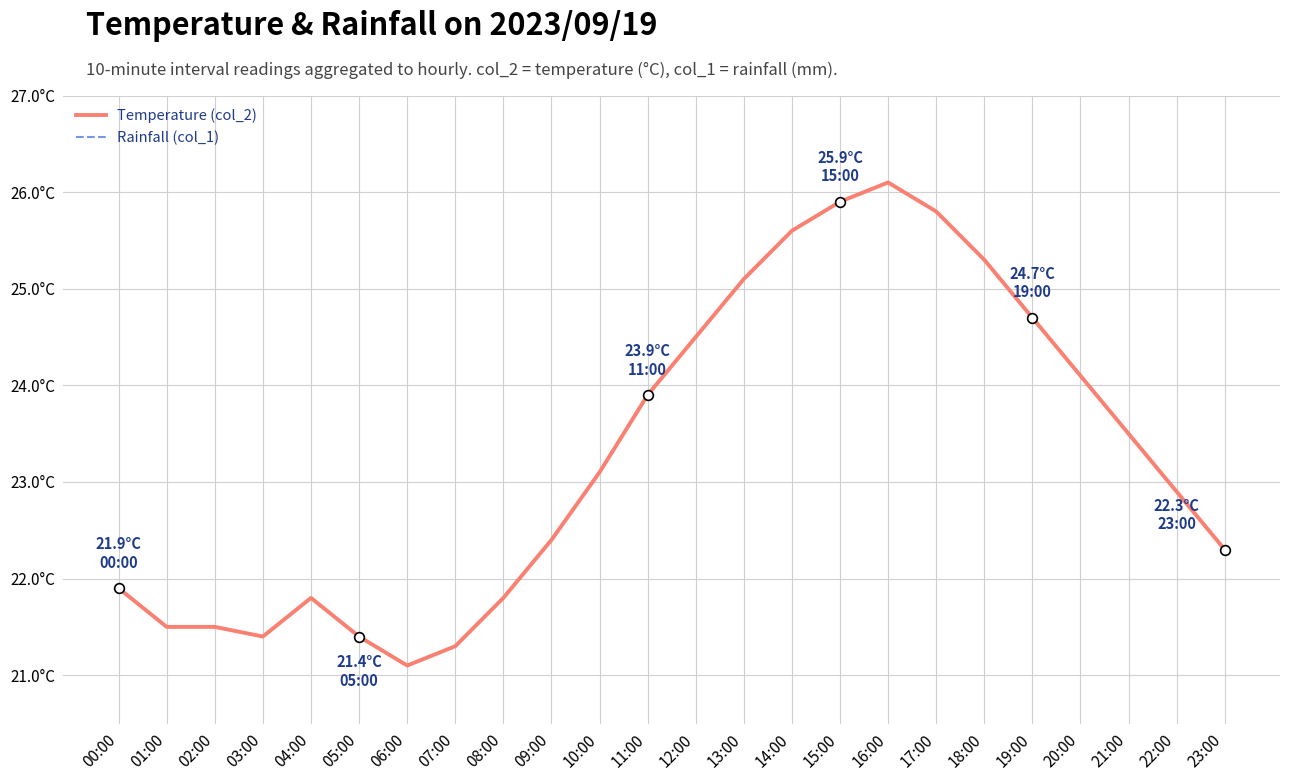

What is the sum of the Temperature (col_2) values at 21:00 and 02:00?

45.0